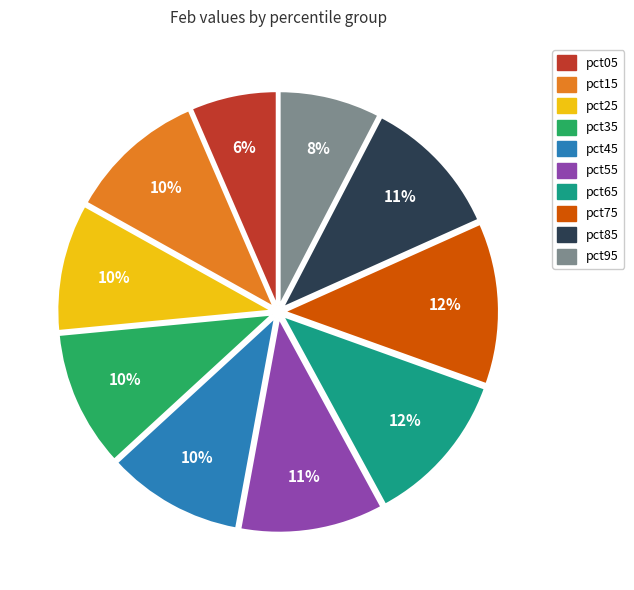

Is the sum of pct55 and pct25 greater than half?

No